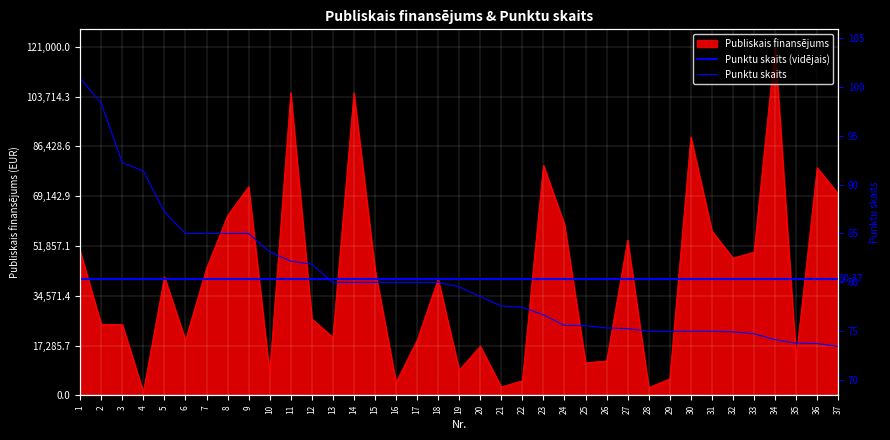

Reading right to left, extract all data points from this chart.

Publiskais finansējums: 37=69920.0	36=79035.9	35=12826.0	34=121000.0	33=49689.4	32=47645.0	31=57074.8	30=89704.5	29=5714.9	28=2686.8	27=53901.6	26=11932.5	25=11332.2	24=59220.0	23=79881.4	22=5075.3	21=2912.9	20=17058.5	19=8716.9	18=40340.4	17=19118.0	16=4516.8	15=43761.9	14=105000.0	13=20132.3	12=26549.5	11=105000.0	10=7666.9	9=72447.5	8=62366.0	7=44091.8	6=19165.0	5=41150.0	4=1138.7	3=24567.8	2=24623.2	1=50014.3
Punktu skaits: 37=73.5	36=73.8	35=73.8	34=74.1	33=74.7	32=75.0	31=75.0	30=75.0	29=75.0	28=75.0	27=75.3	26=75.3	25=75.6	24=75.6	23=76.7	22=77.5	21=77.6	20=78.5	19=79.5	18=80.0	17=80.0	16=80.0	15=80.0	14=80.0	13=80.0	12=81.9	11=82.2	10=83.1	9=85.0	8=85.0	7=85.0	6=85.0	5=87.2	4=91.4	3=92.2	2=98.3	1=100.9